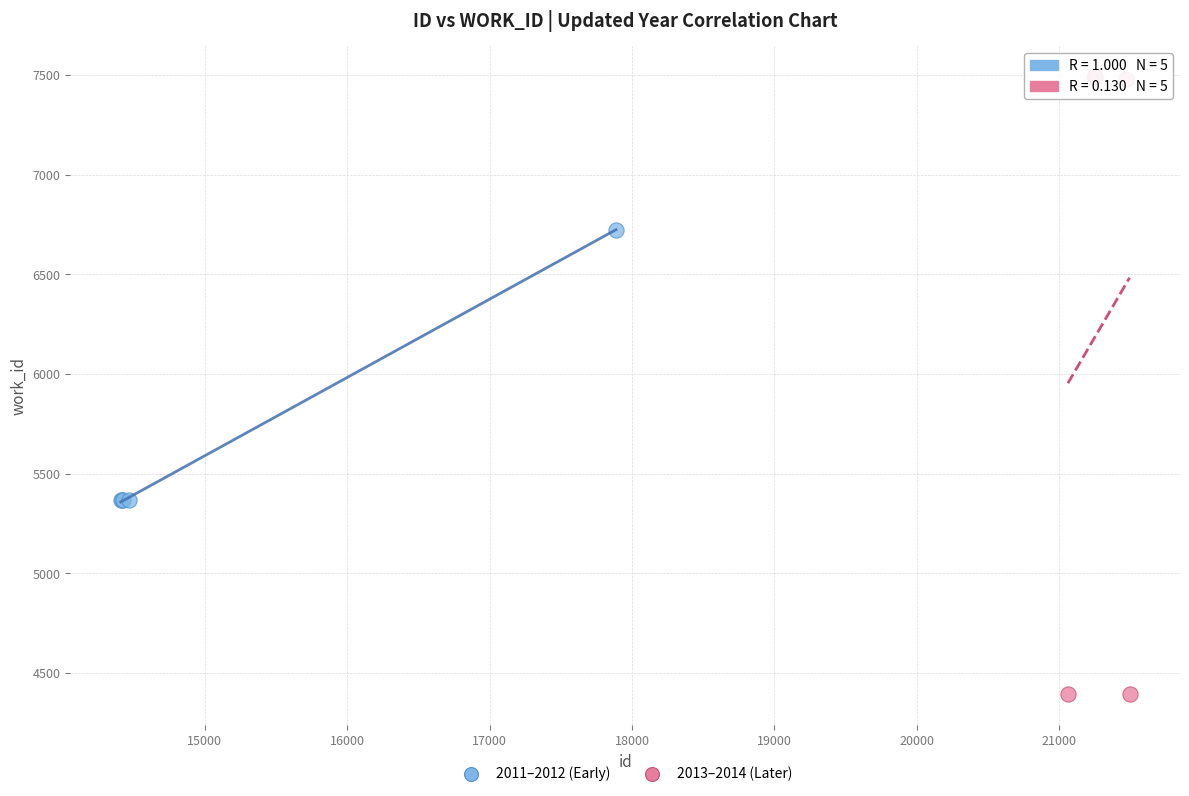

Which series contains the lowest Y value?

2013–2014 (Later)